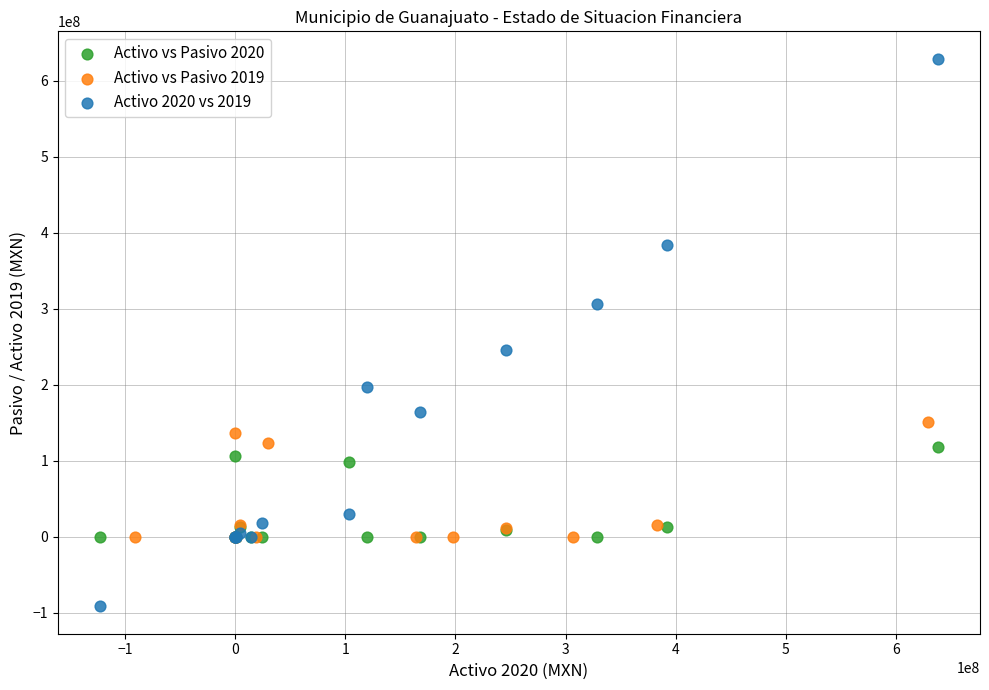

Which series has the widest spread of Y values?

Activo 2020 vs 2019